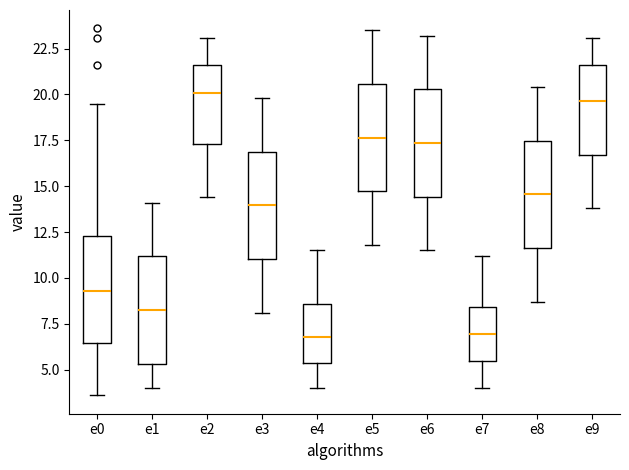

Where is the lower edge of the box for e2 on the y-axis? The values are not printed on the chart, so give them approximately, as read against the axis.

17.5